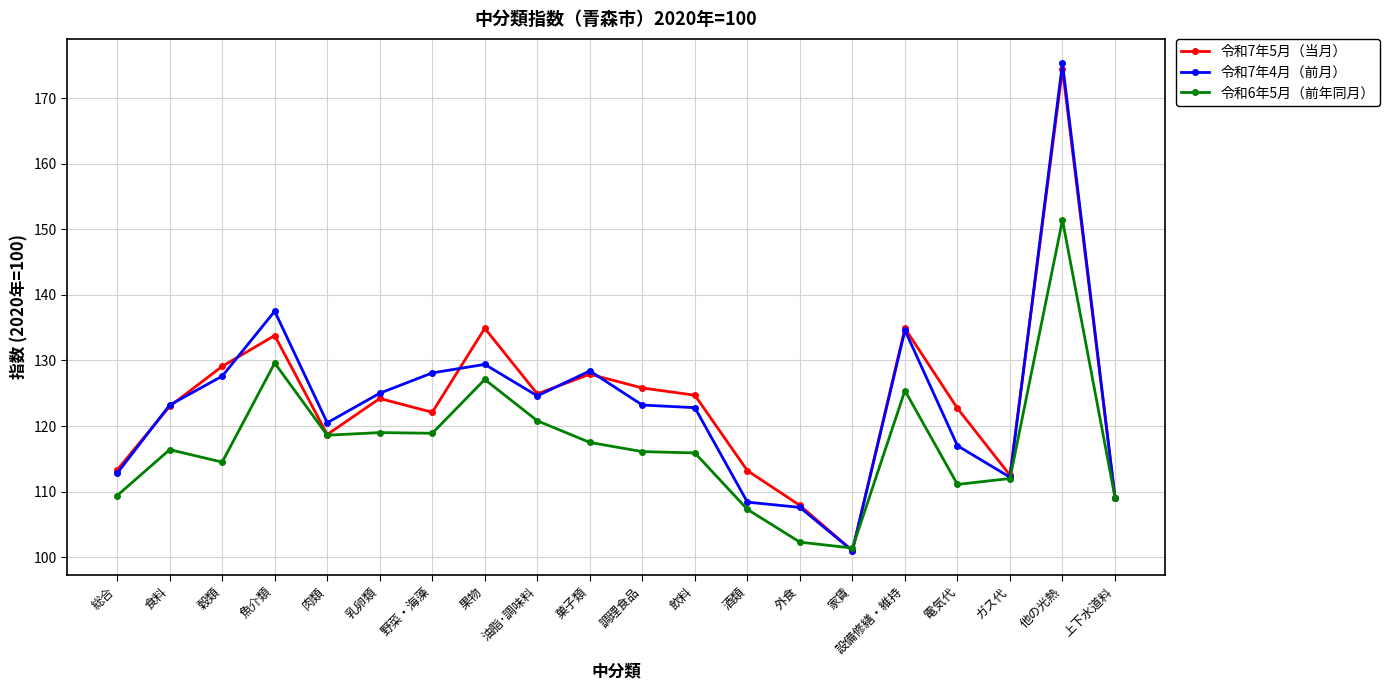

What are all the series names shown in the legend?

令和7年5月（当月）, 令和7年4月（前月）, 令和6年5月（前年同月）